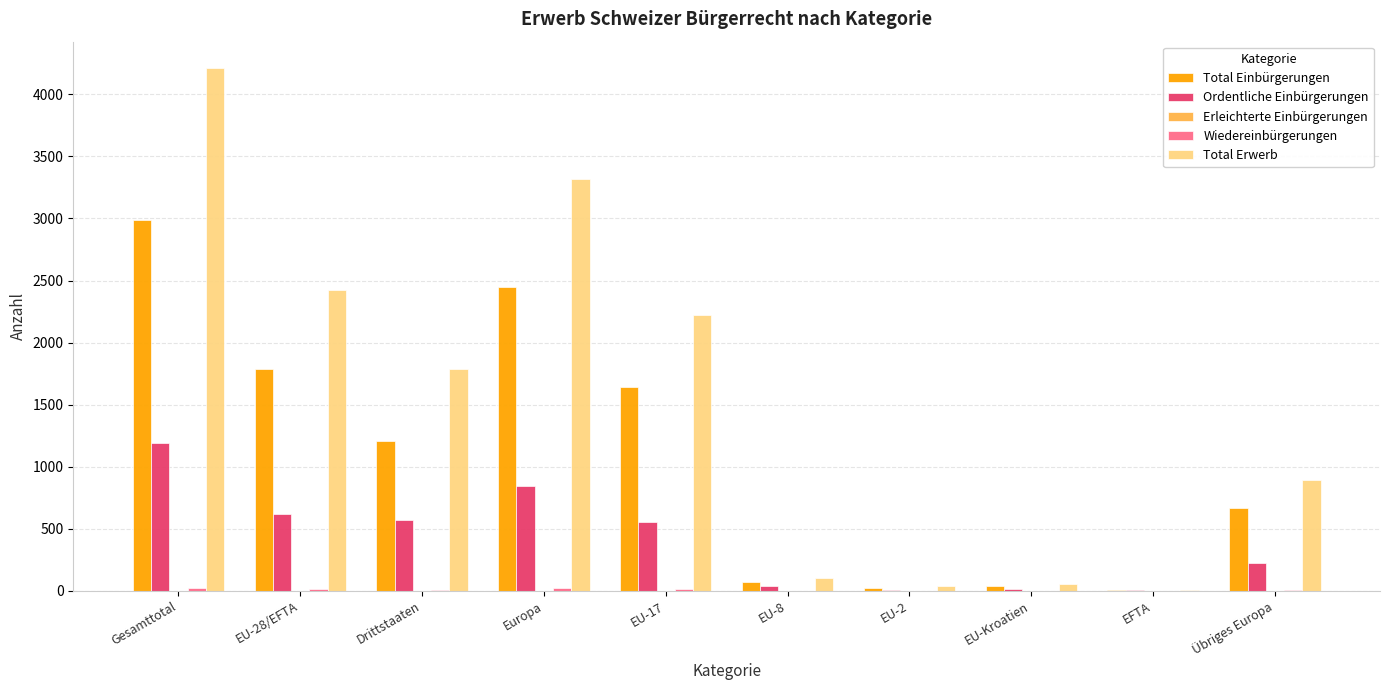

What is the maximum value shown in the chart?

4214